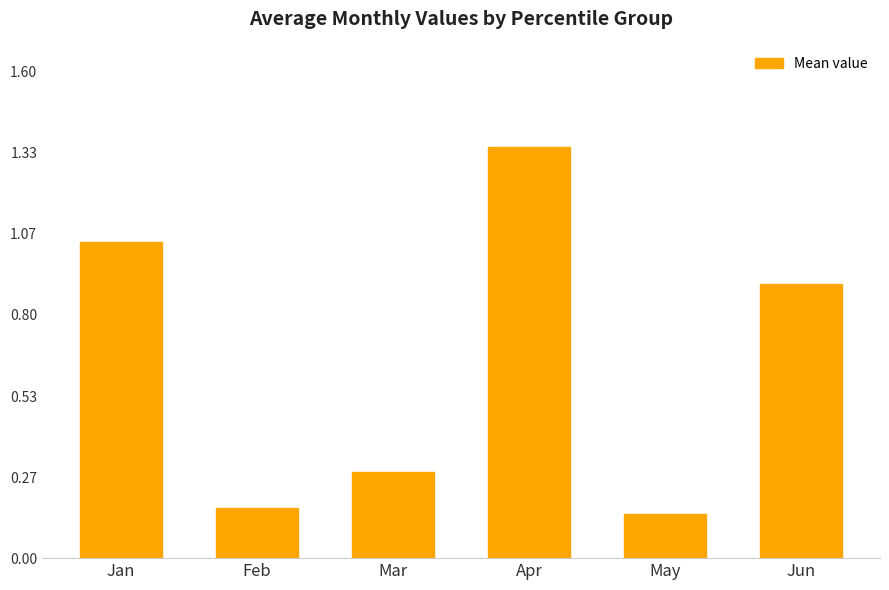

The chart shows a value of 0.9 at Jun. True or false?

True